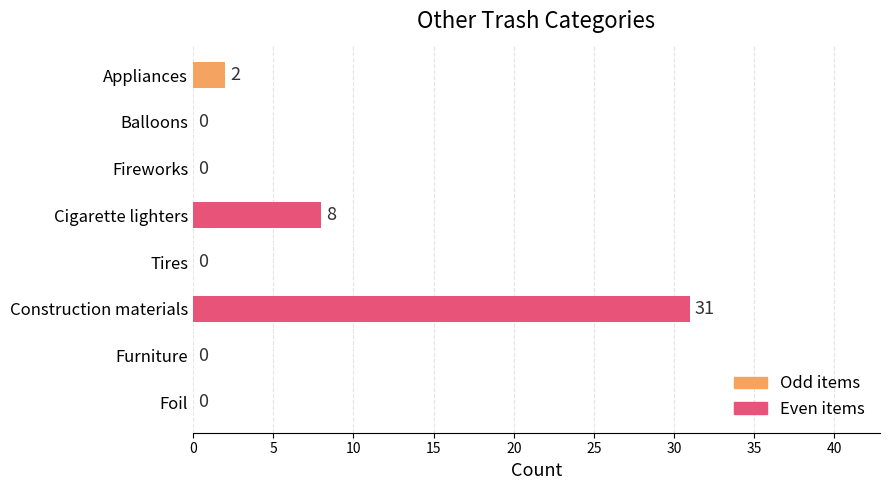

What is the sum of all values?

41